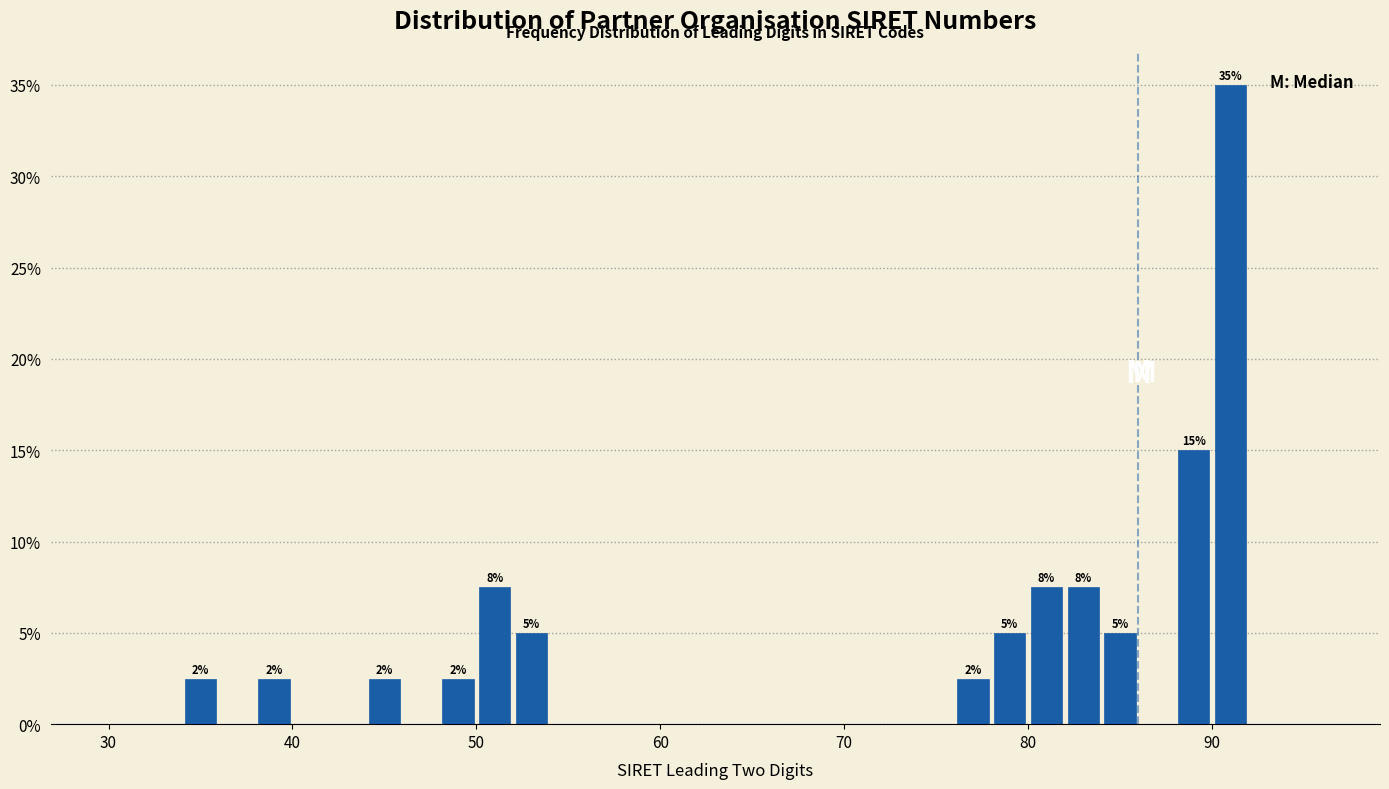

Read against the x-axis, roughly where is the centre of the tallest bar?

91